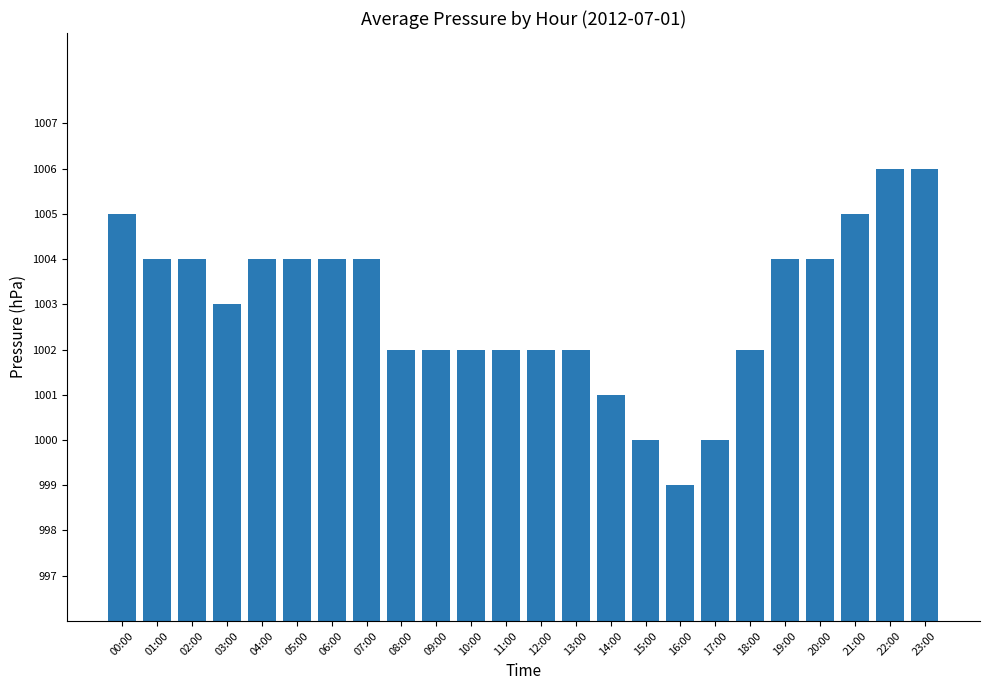

How many bars are there in total?

24